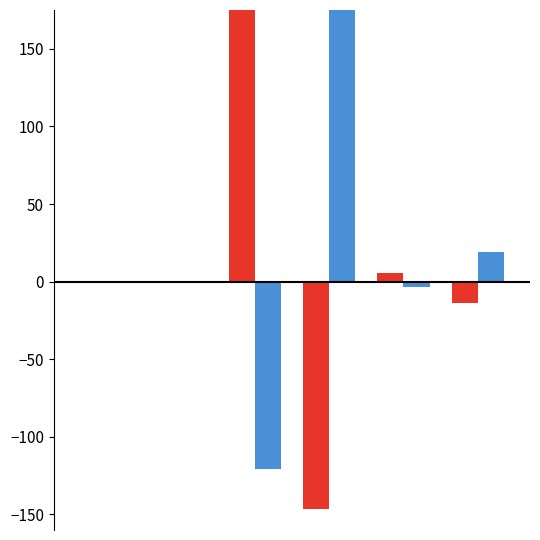

What is the sum of all Serie 2 values?

99.9